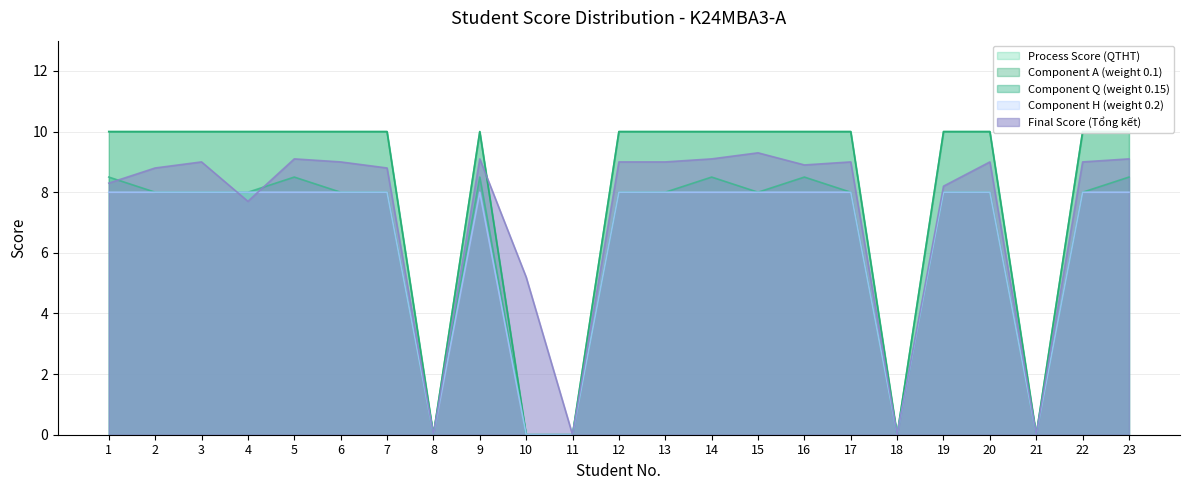

What is the value of the DIEM_Q point at the 1st from the left?

8.5